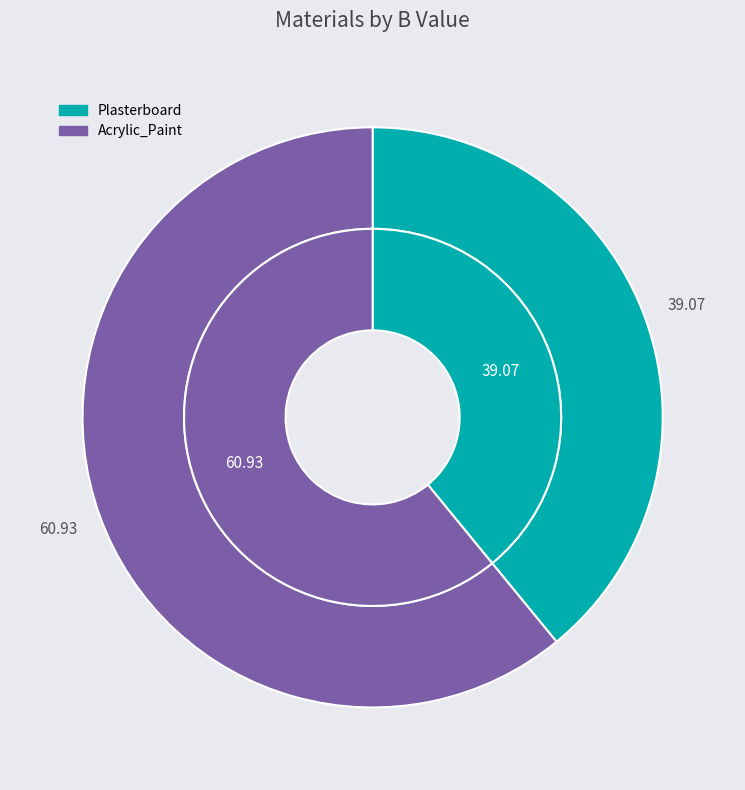

Which category has the smallest portion of the pie?

Plasterboard